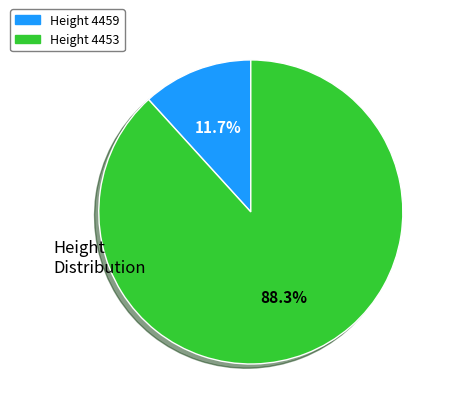

Does any single category account for the majority?

Yes